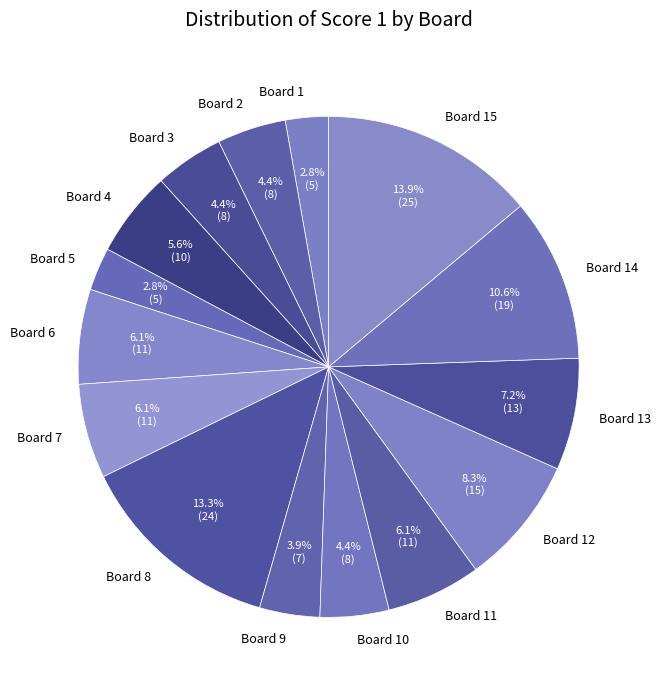

True or false: Board 14 accounts for 11% of the total.

True